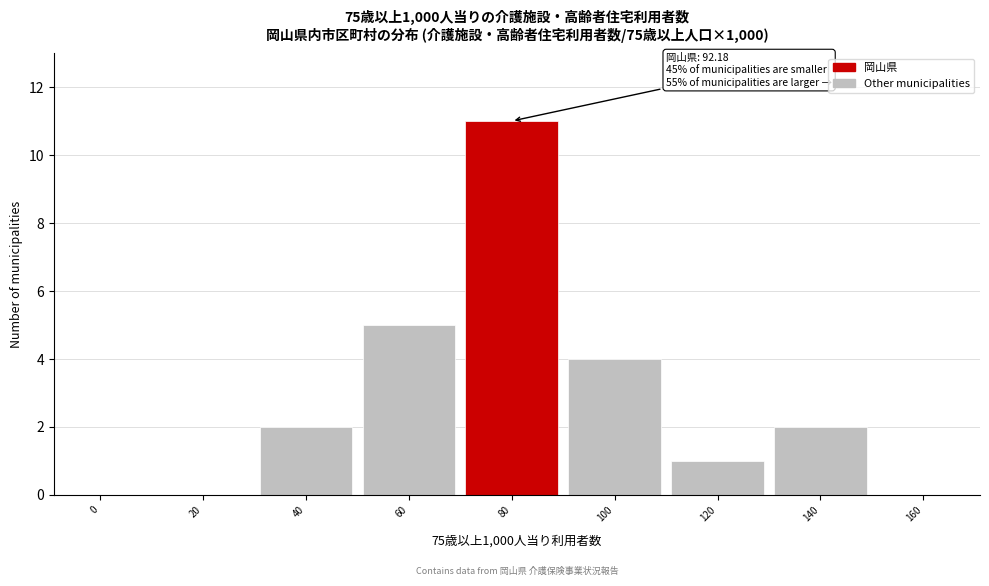

Reading left to right, extract all data points from this chart.

0=0	20=0	40=2	60=5	80=11	100=4	120=1	140=2	160=0